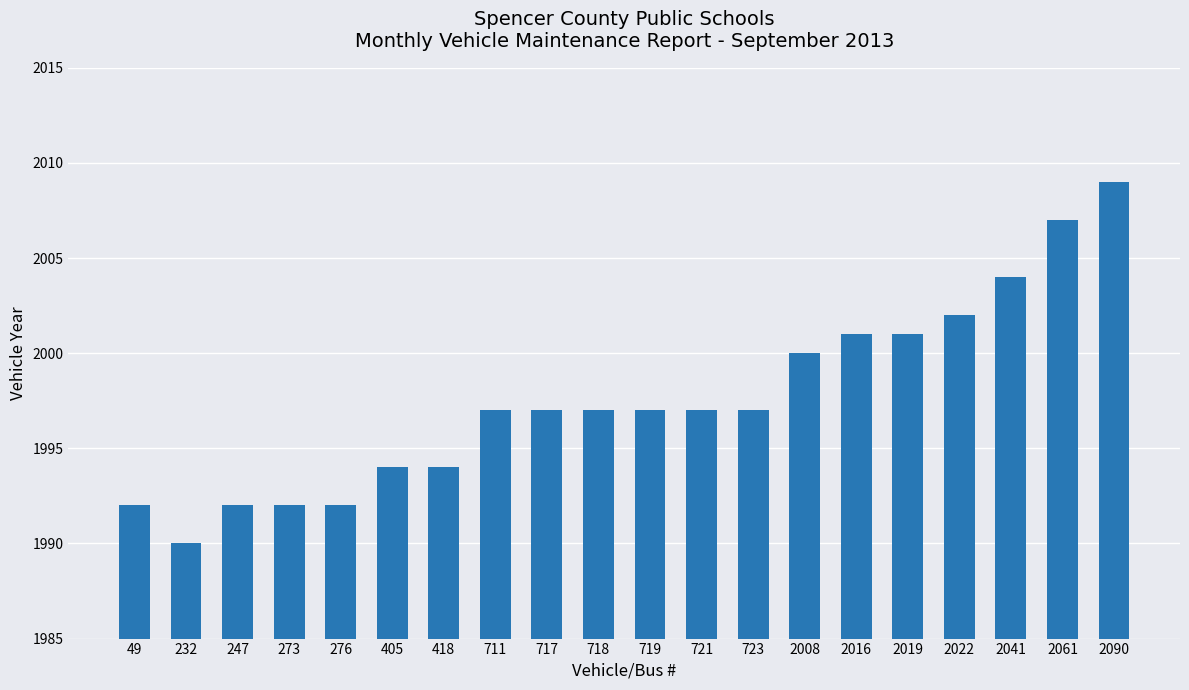

Are the bars horizontal?

No